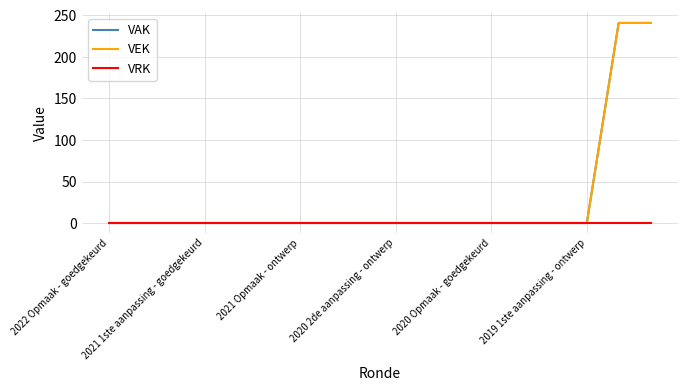

Does the chart display data point markers on the line(s)?

No